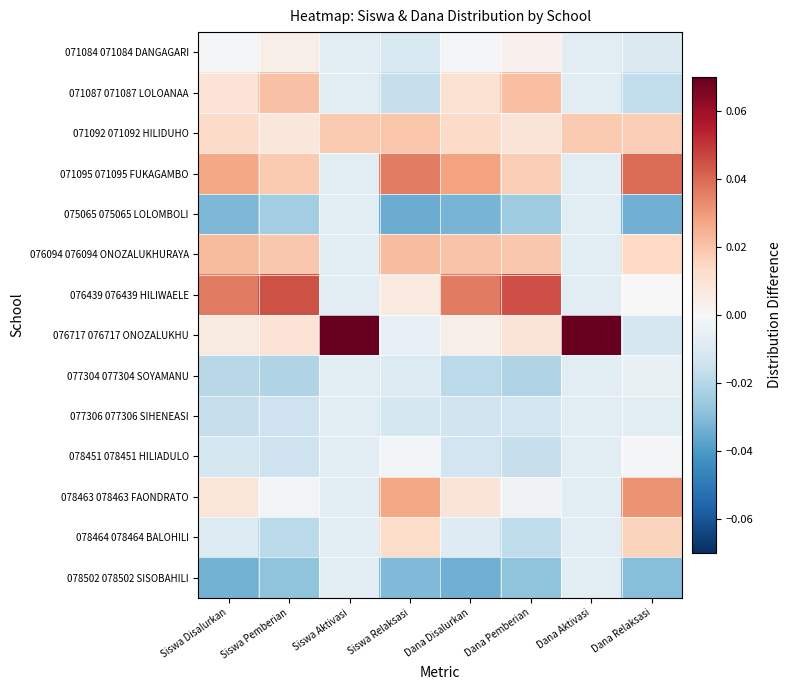

Reading right to left, list all the values displayed in this chart.

071084 071084 DANGAGARI: Dana Relaksasi=-0.0	Dana Aktivasi=-0.0	Dana Pemberian=0.0	Dana Disalurkan=-0.0	Siswa Relaksasi=-0.0	Siswa Aktivasi=-0.0	Siswa Pemberian=0.0	Siswa Disalurkan=-0.0
071087 071087 LOLOANAA: Dana Relaksasi=-0.0	Dana Aktivasi=-0.0	Dana Pemberian=0.0	Dana Disalurkan=0.0	Siswa Relaksasi=-0.0	Siswa Aktivasi=-0.0	Siswa Pemberian=0.0	Siswa Disalurkan=0.0
071092 071092 HILIDUHO: Dana Relaksasi=0.0	Dana Aktivasi=0.0	Dana Pemberian=0.0	Dana Disalurkan=0.0	Siswa Relaksasi=0.0	Siswa Aktivasi=0.0	Siswa Pemberian=0.0	Siswa Disalurkan=0.0
071095 071095 FUKAGAMBO: Dana Relaksasi=0.0	Dana Aktivasi=-0.0	Dana Pemberian=0.0	Dana Disalurkan=0.0	Siswa Relaksasi=0.0	Siswa Aktivasi=-0.0	Siswa Pemberian=0.0	Siswa Disalurkan=0.0
075065 075065 LOLOMBOLI: Dana Relaksasi=-0.0	Dana Aktivasi=-0.0	Dana Pemberian=-0.0	Dana Disalurkan=-0.0	Siswa Relaksasi=-0.0	Siswa Aktivasi=-0.0	Siswa Pemberian=-0.0	Siswa Disalurkan=-0.0
076094 076094 ONOZALUKHURAYA: Dana Relaksasi=0.0	Dana Aktivasi=-0.0	Dana Pemberian=0.0	Dana Disalurkan=0.0	Siswa Relaksasi=0.0	Siswa Aktivasi=-0.0	Siswa Pemberian=0.0	Siswa Disalurkan=0.0
076439 076439 HILIWAELE: Dana Relaksasi=-0.0	Dana Aktivasi=-0.0	Dana Pemberian=0.0	Dana Disalurkan=0.0	Siswa Relaksasi=0.0	Siswa Aktivasi=-0.0	Siswa Pemberian=0.0	Siswa Disalurkan=0.0
076717 076717 ONOZALUKHU: Dana Relaksasi=-0.0	Dana Aktivasi=0.1	Dana Pemberian=0.0	Dana Disalurkan=0.0	Siswa Relaksasi=-0.0	Siswa Aktivasi=0.1	Siswa Pemberian=0.0	Siswa Disalurkan=0.0
077304 077304 SOYAMANU: Dana Relaksasi=-0.0	Dana Aktivasi=-0.0	Dana Pemberian=-0.0	Dana Disalurkan=-0.0	Siswa Relaksasi=-0.0	Siswa Aktivasi=-0.0	Siswa Pemberian=-0.0	Siswa Disalurkan=-0.0
077306 077306 SIHENEASI: Dana Relaksasi=-0.0	Dana Aktivasi=-0.0	Dana Pemberian=-0.0	Dana Disalurkan=-0.0	Siswa Relaksasi=-0.0	Siswa Aktivasi=-0.0	Siswa Pemberian=-0.0	Siswa Disalurkan=-0.0
078451 078451 HILIADULO: Dana Relaksasi=-0.0	Dana Aktivasi=-0.0	Dana Pemberian=-0.0	Dana Disalurkan=-0.0	Siswa Relaksasi=-0.0	Siswa Aktivasi=-0.0	Siswa Pemberian=-0.0	Siswa Disalurkan=-0.0
078463 078463 FAONDRATO: Dana Relaksasi=0.0	Dana Aktivasi=-0.0	Dana Pemberian=-0.0	Dana Disalurkan=0.0	Siswa Relaksasi=0.0	Siswa Aktivasi=-0.0	Siswa Pemberian=-0.0	Siswa Disalurkan=0.0
078464 078464 BALOHILI: Dana Relaksasi=0.0	Dana Aktivasi=-0.0	Dana Pemberian=-0.0	Dana Disalurkan=-0.0	Siswa Relaksasi=0.0	Siswa Aktivasi=-0.0	Siswa Pemberian=-0.0	Siswa Disalurkan=-0.0
078502 078502 SISOBAHILI: Dana Relaksasi=-0.0	Dana Aktivasi=-0.0	Dana Pemberian=-0.0	Dana Disalurkan=-0.0	Siswa Relaksasi=-0.0	Siswa Aktivasi=-0.0	Siswa Pemberian=-0.0	Siswa Disalurkan=-0.0